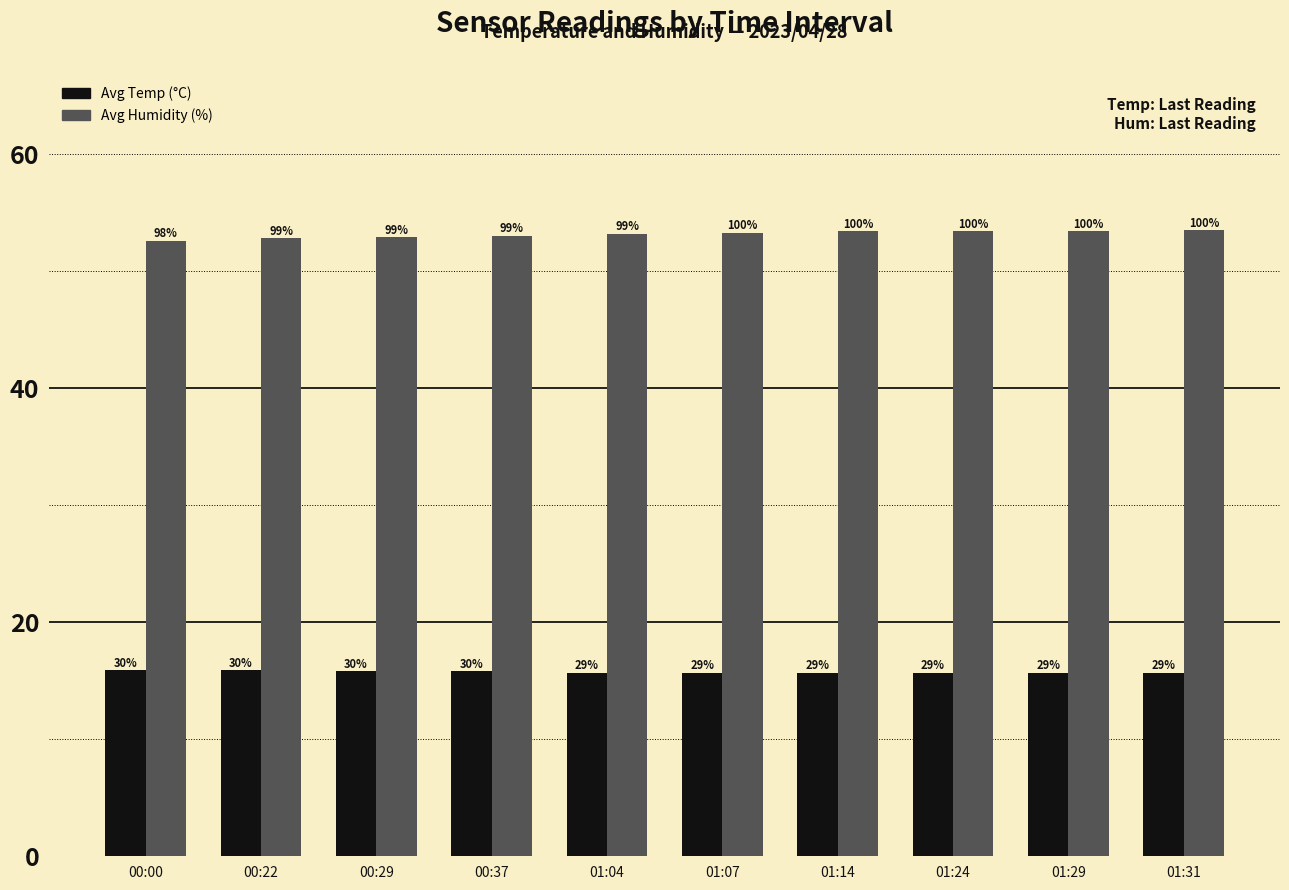

Between 00:22 and 00:00, which is larger?

00:22